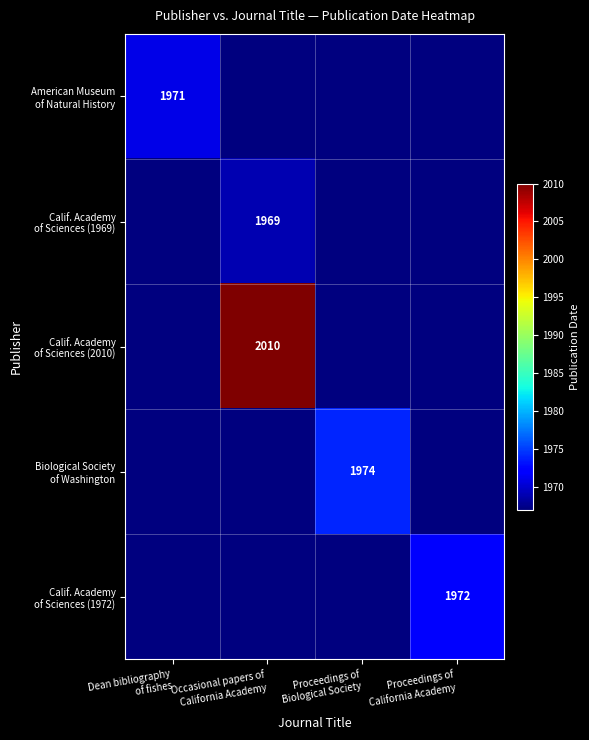

How many categories are shown in the chart?

4